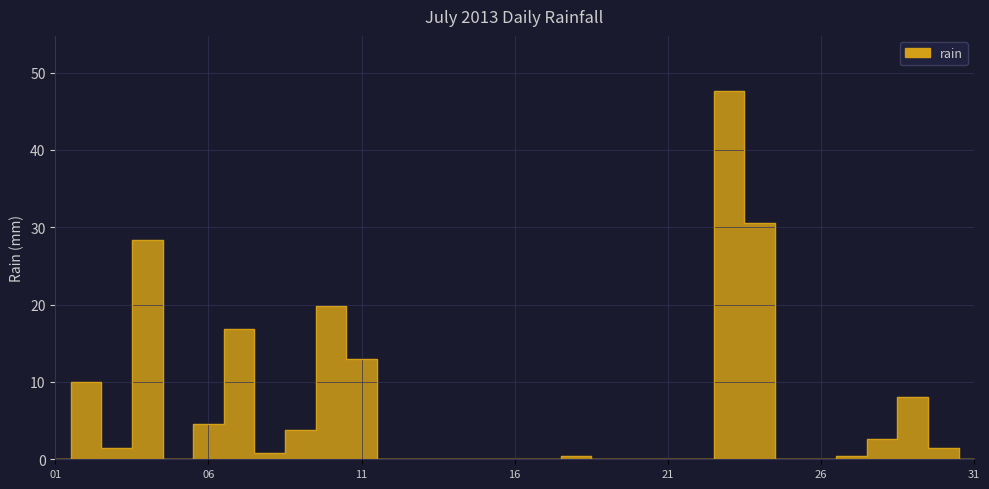

The value at 2013-07-13 is 0.0. True or false?

True